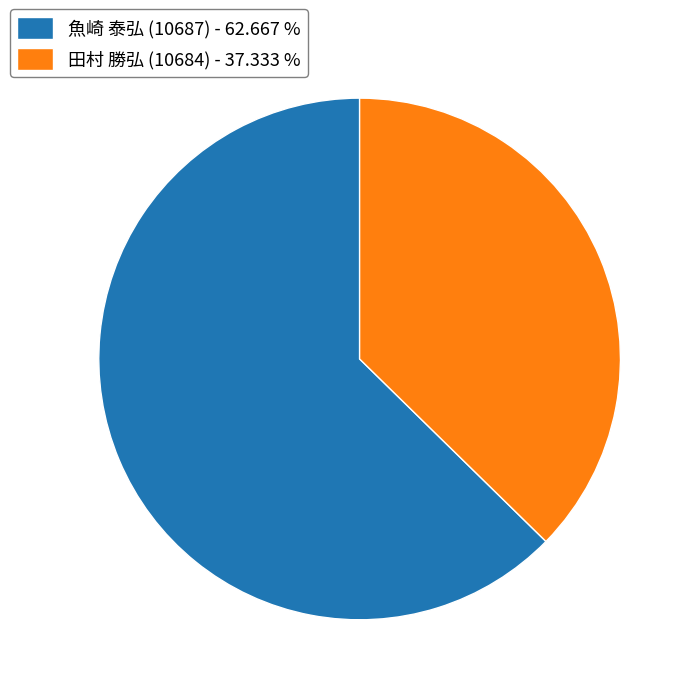

Which slice is the smallest?

田村 勝弘 (10684) - 37.333 %